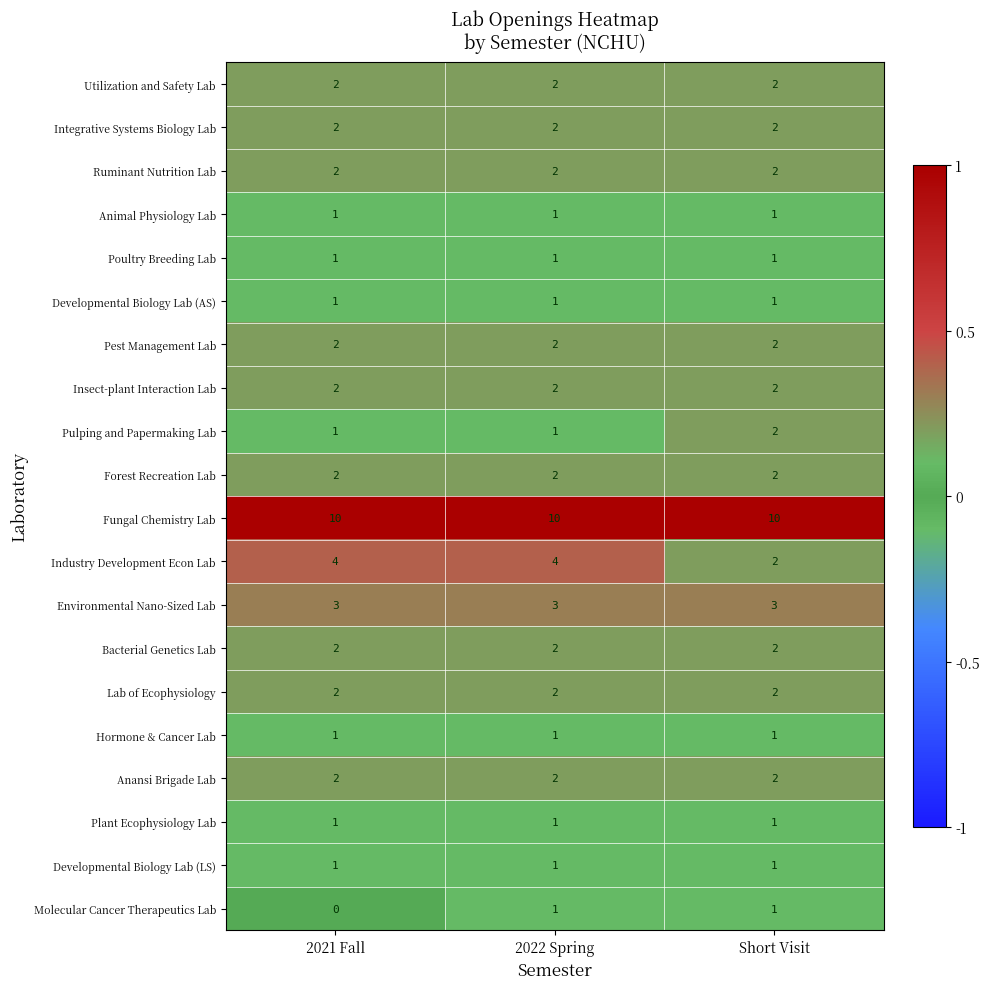

What is the sum of all Pest Management Lab values?

6